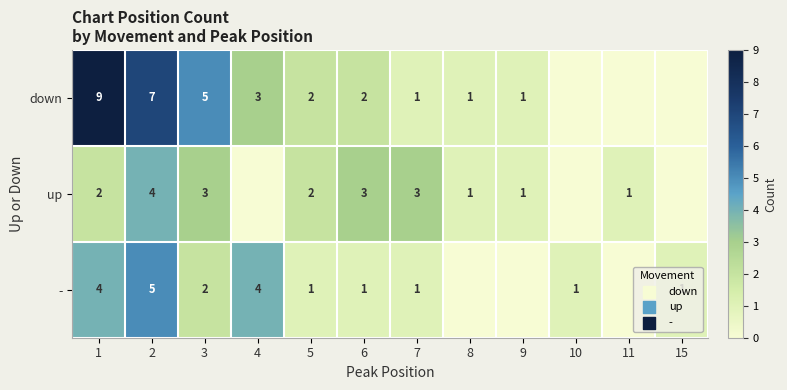

What is the difference between the highest and lowest values at 3?

3